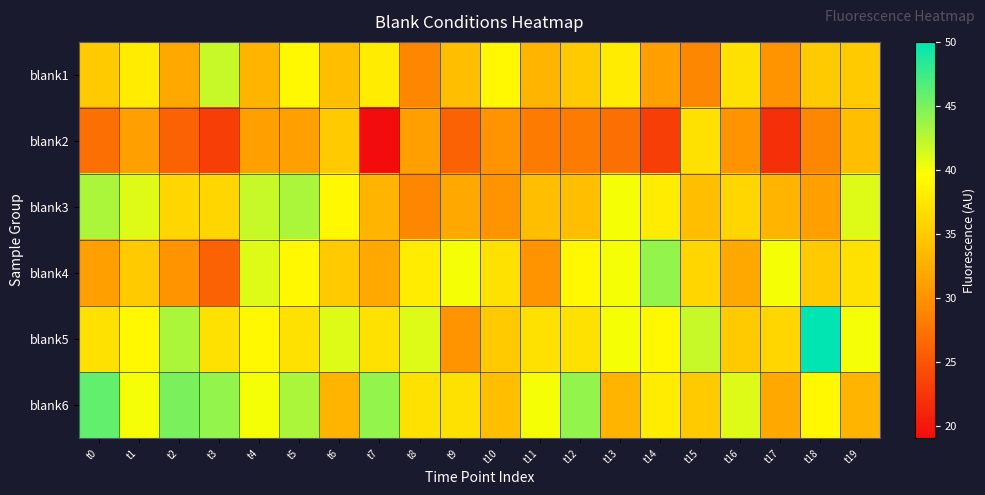

Which series has the largest total across all categories?

blank6